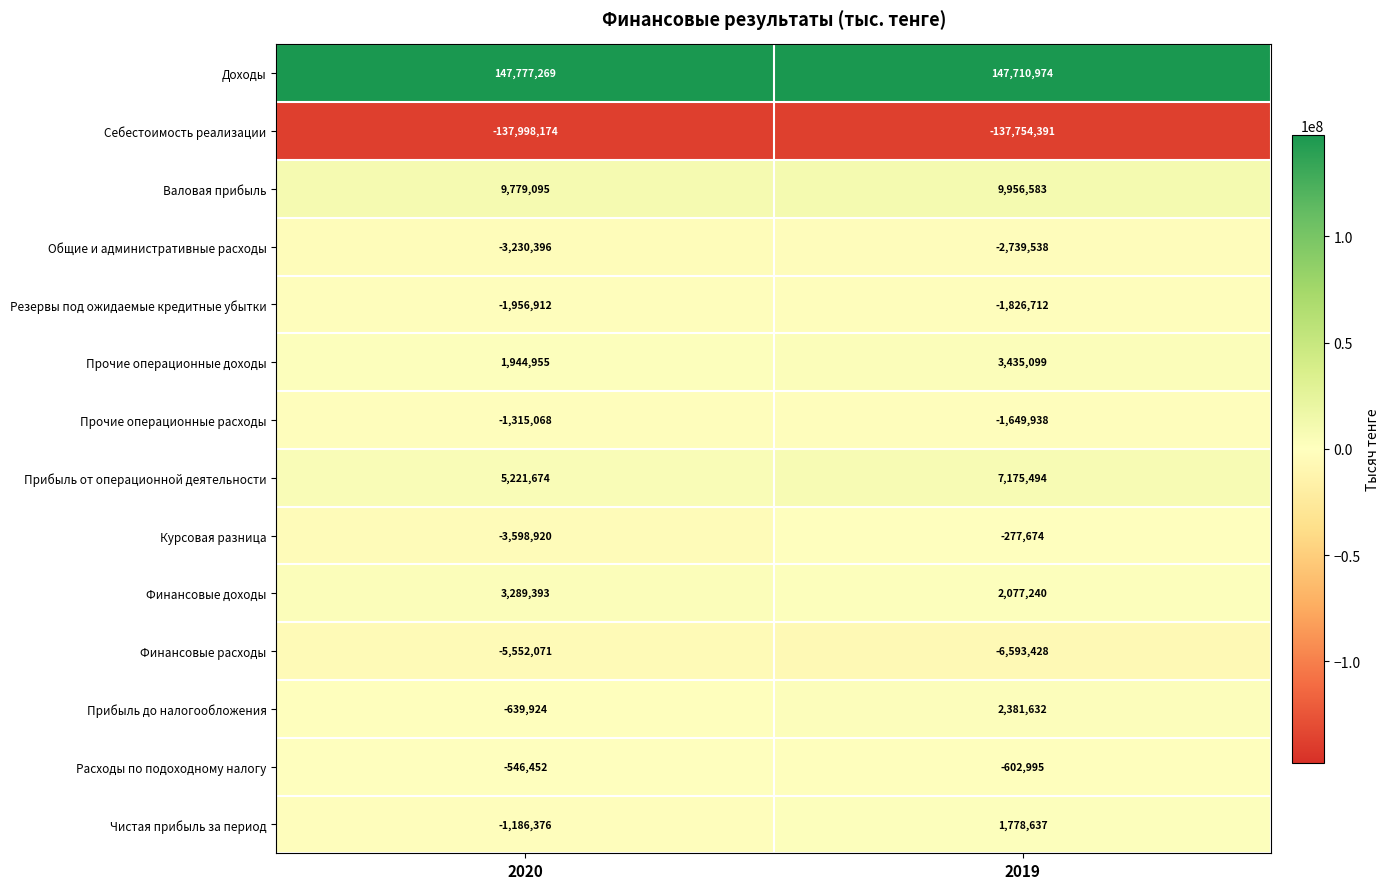

What is the approximate value of Курсовая разница at 2020?

-3598920